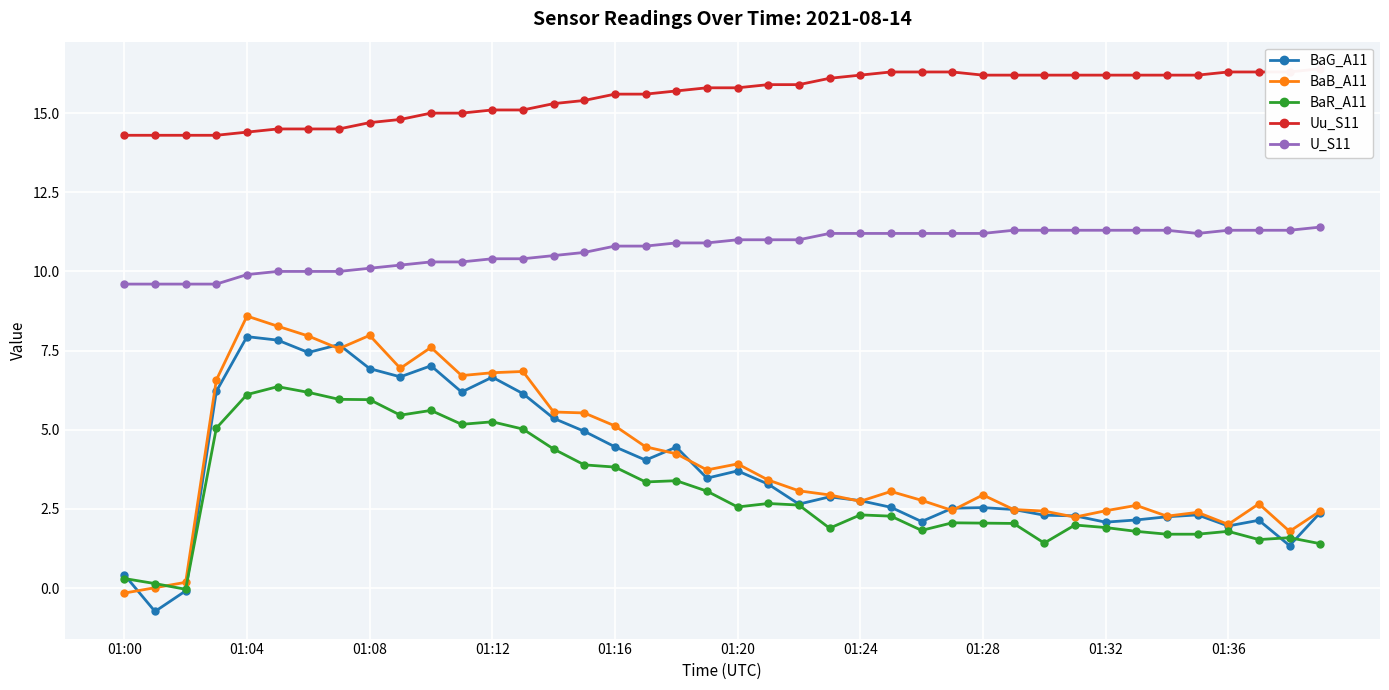

How many data points in Uu_S11 are less than 15?

10